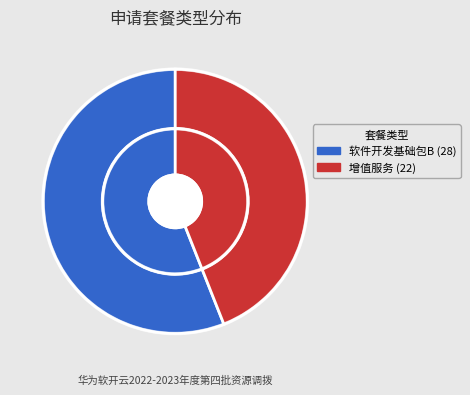

To the nearest percent, what percentage of the pie is 增值服务?

44%